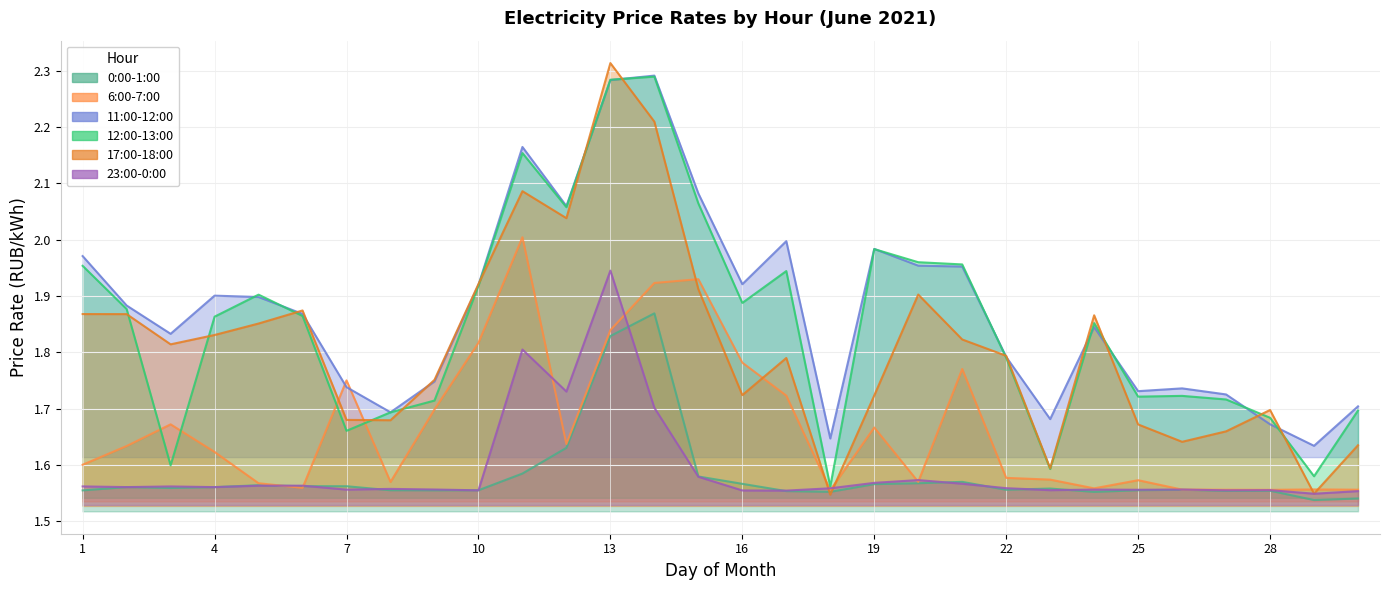

Between 7 and 18, which is larger?

7